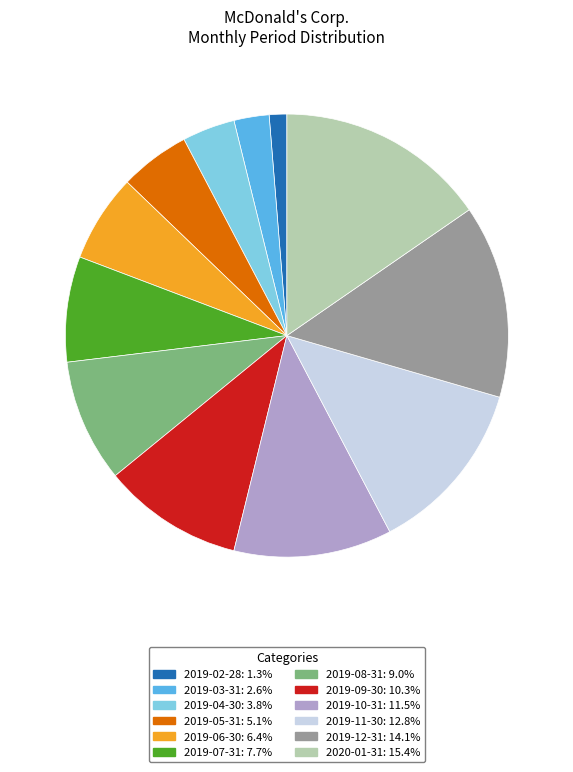

Rank the categories by value from lowest to highest.

2019-02-28, 2019-03-31, 2019-04-30, 2019-05-31, 2019-06-30, 2019-07-31, 2019-08-31, 2019-09-30, 2019-10-31, 2019-11-30, 2019-12-31, 2020-01-31